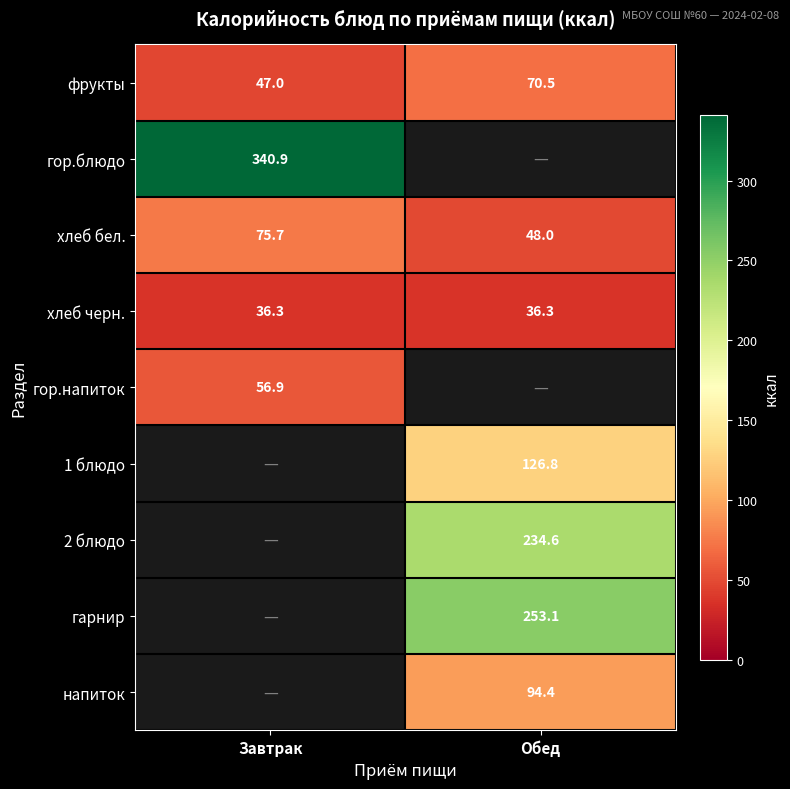

The value of напиток at Обед is 140.3. True or false?

False